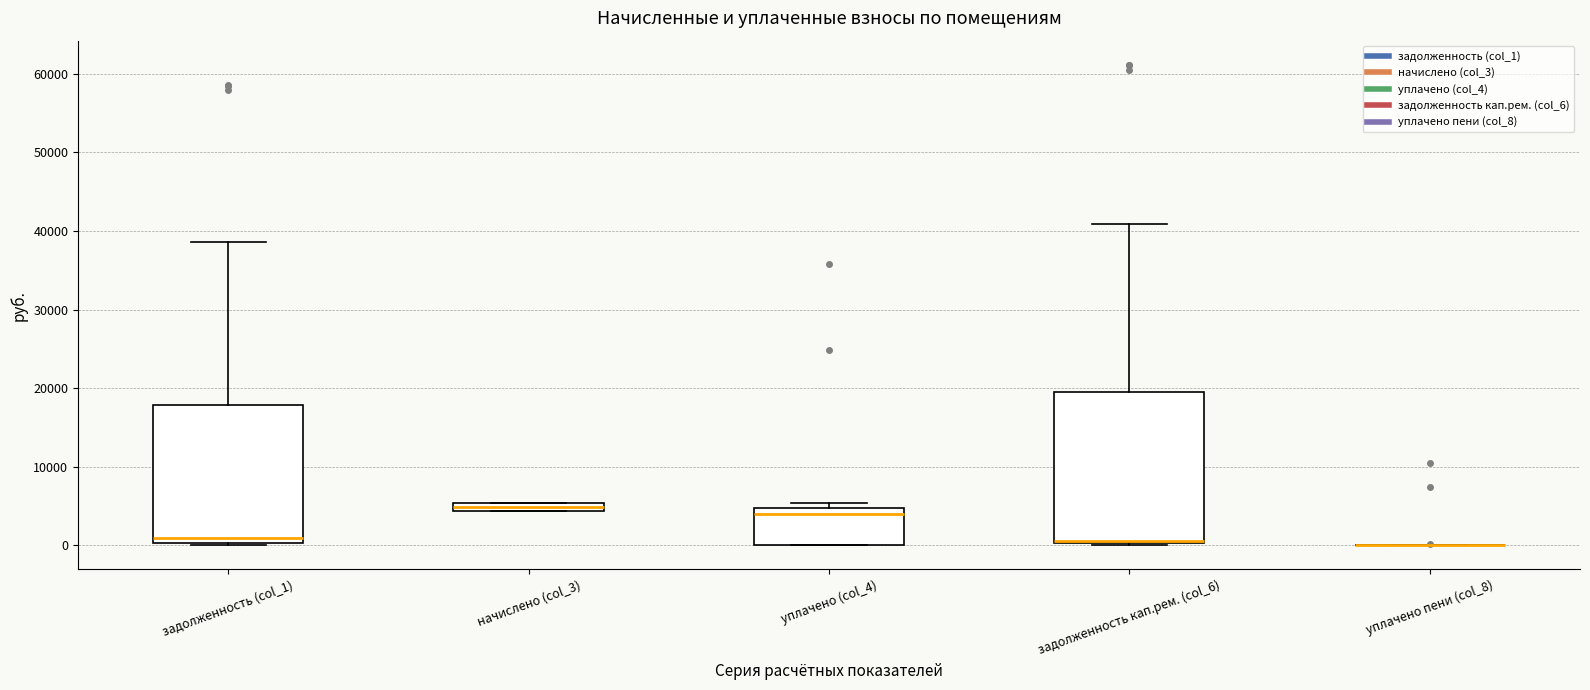

Where is the lower edge of the box for начислено (col_3) on the y-axis? The values are not printed on the chart, so give them approximately, as read against the axis.

4000